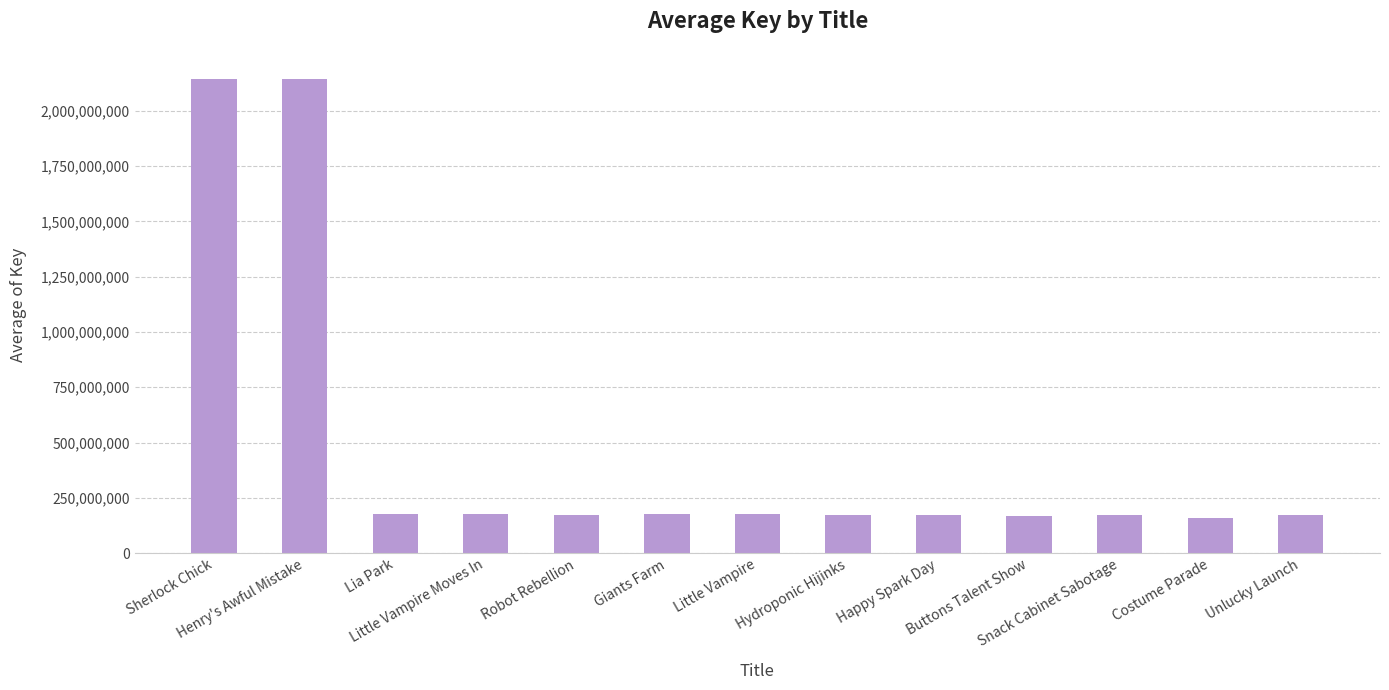

What is the value of the 5th bar from the left?

173511206